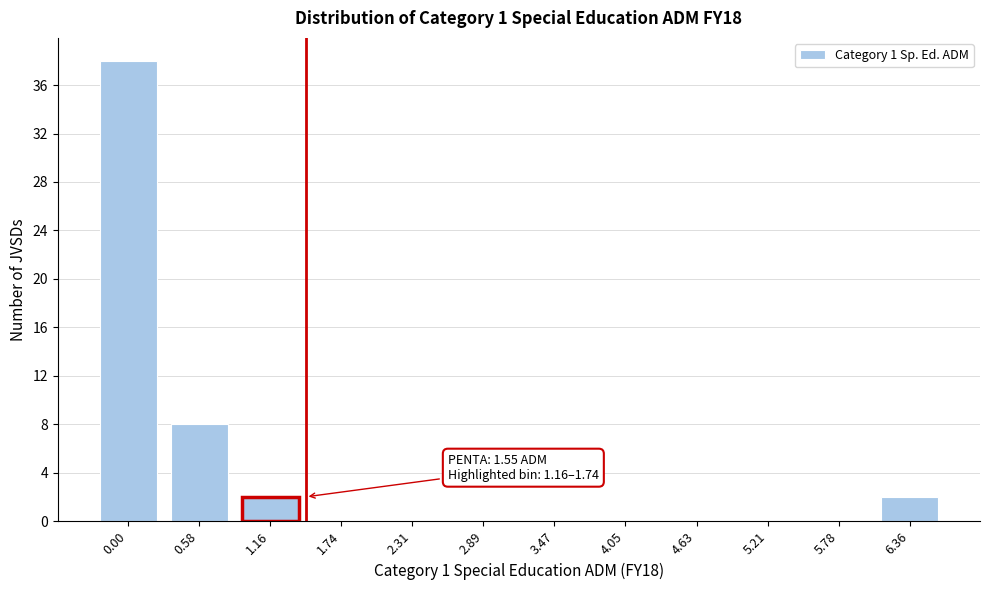

Reading left to right, extract all data points from this chart.

0.00=38	0.58=8	1.16=2	1.74=0	2.31=0	2.89=0	3.47=0	4.05=0	4.63=0	5.21=0	5.78=0	6.36=2